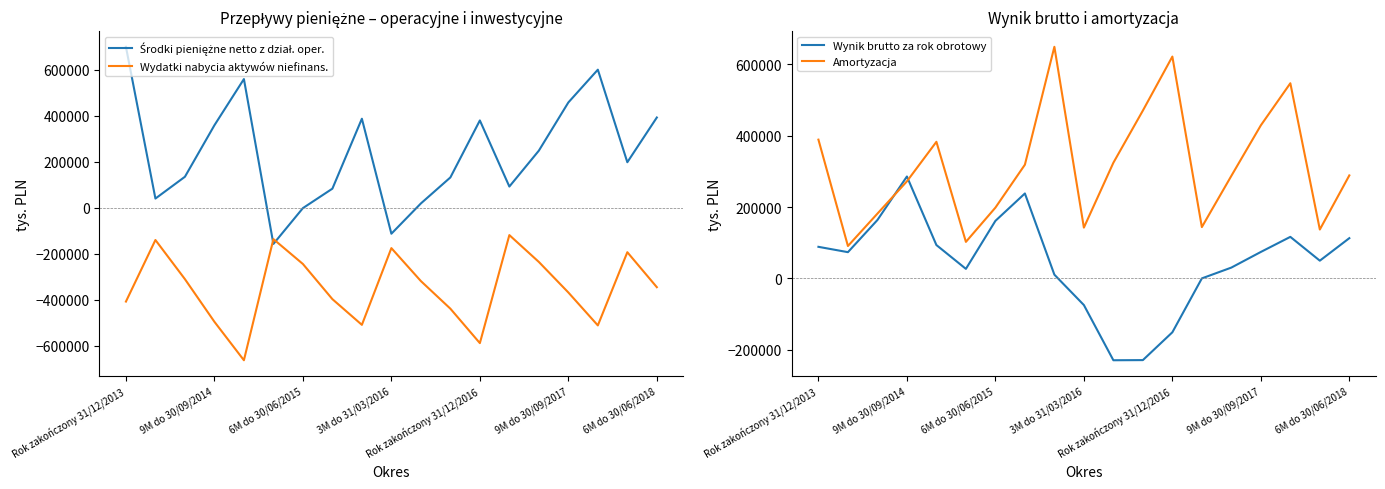

What is the difference between the highest and lowest values at 14?

522528.0